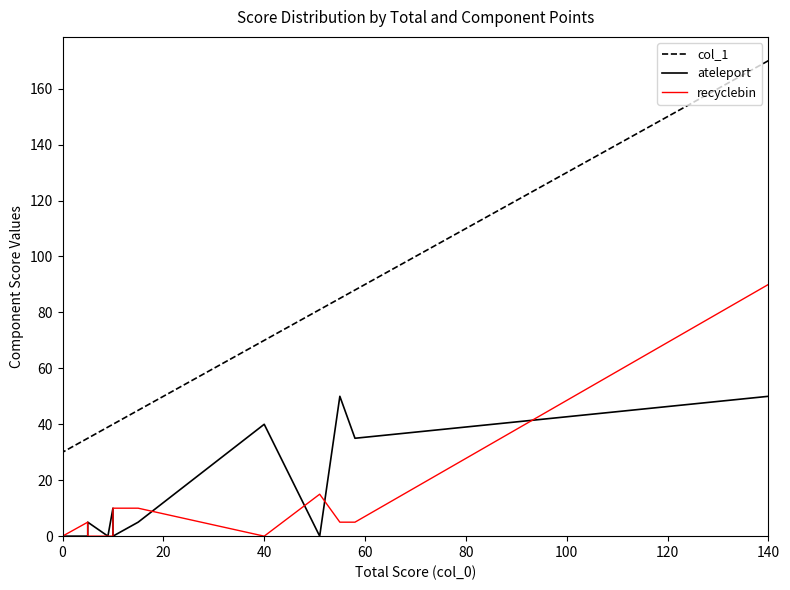

In ateleport, how many points are higher than both neighbors (excluding endpoints)?

4